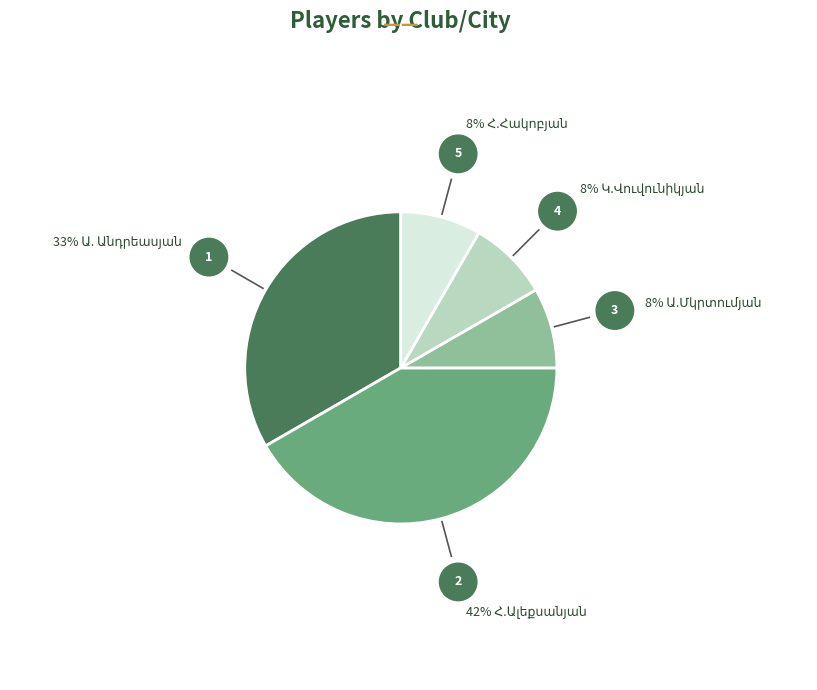

Is there a majority slice in this chart?

No